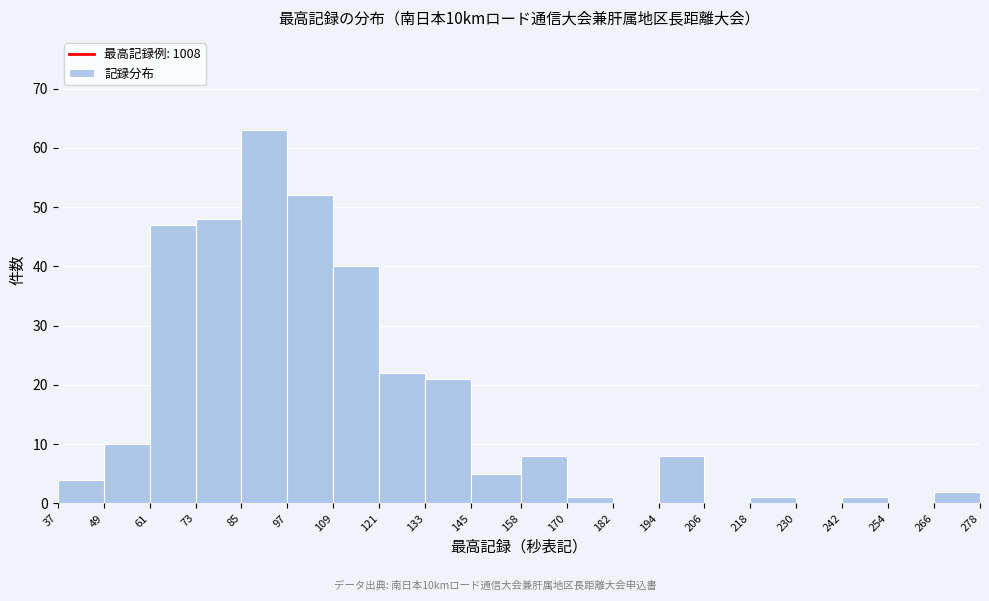

Which range on the x-axis has the tallest bar?

85 to 97